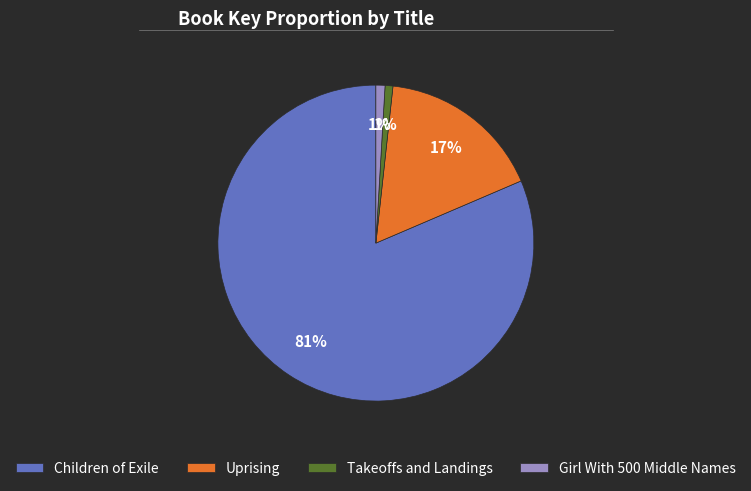

Is the sum of Uprising and Girl With 500 Middle Names greater than half?

No